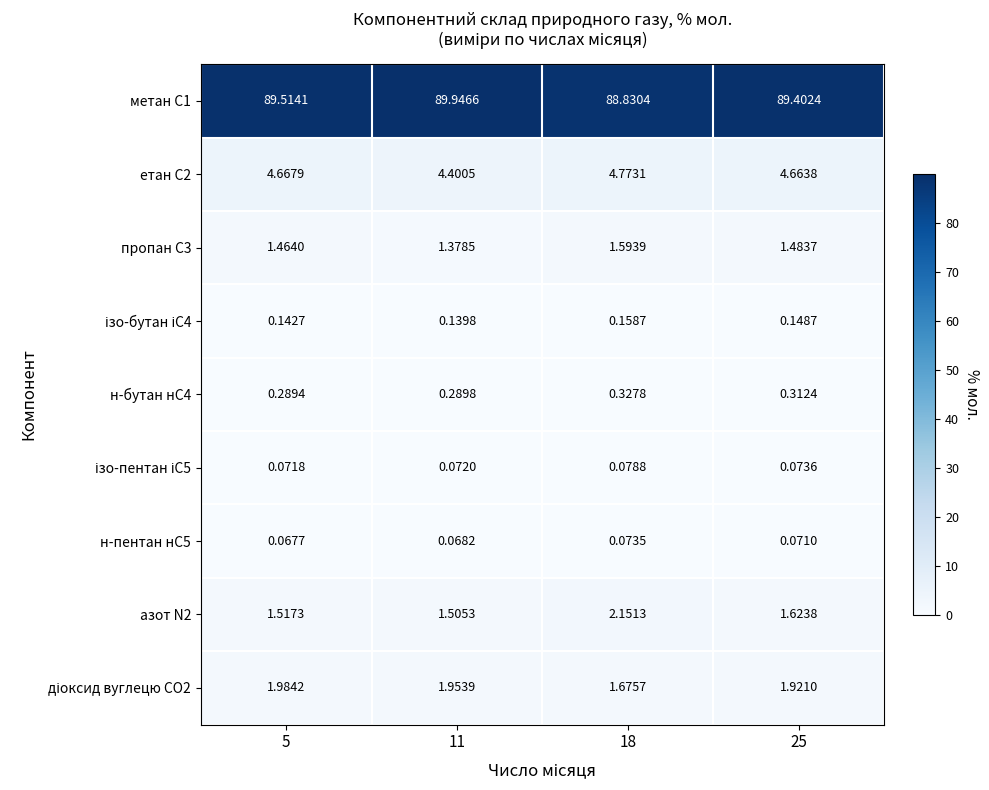

Is the value of н-пентан нС5 at 5 greater than the value of метан С1 at 25?

No